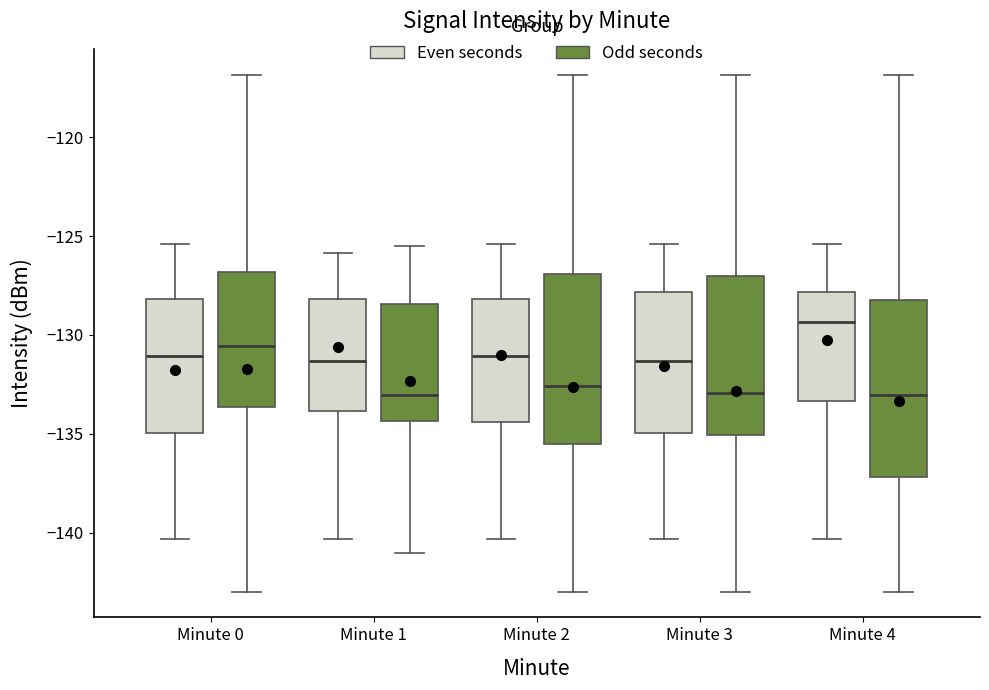

Reading left to right, transcribe this box plot: for each box, give where its median line is, the range the box spans, and where its two whiskers end, as read against the y-axis. The values are not printed on the chart, so give them approximately, as read against the axis.

Minute 0 (Even seconds): median -131.0, box -135.0 to -128.0, whiskers -140.5 to -125.5
Minute 0 (Odd seconds): median -130.5, box -133.5 to -127.0, whiskers -143.0 to -117.0
Minute 1 (Even seconds): median -131.5, box -134.0 to -128.0, whiskers -140.5 to -126.0
Minute 1 (Odd seconds): median -133.0, box -134.5 to -128.5, whiskers -141.0 to -125.5
Minute 2 (Even seconds): median -131.0, box -134.5 to -128.0, whiskers -140.5 to -125.5
Minute 2 (Odd seconds): median -132.5, box -135.5 to -127.0, whiskers -143.0 to -117.0
Minute 3 (Even seconds): median -131.5, box -135.0 to -128.0, whiskers -140.5 to -125.5
Minute 3 (Odd seconds): median -133.0, box -135.0 to -127.0, whiskers -143.0 to -117.0
Minute 4 (Even seconds): median -129.5, box -133.5 to -128.0, whiskers -140.5 to -125.5
Minute 4 (Odd seconds): median -133.0, box -137.0 to -128.0, whiskers -143.0 to -117.0